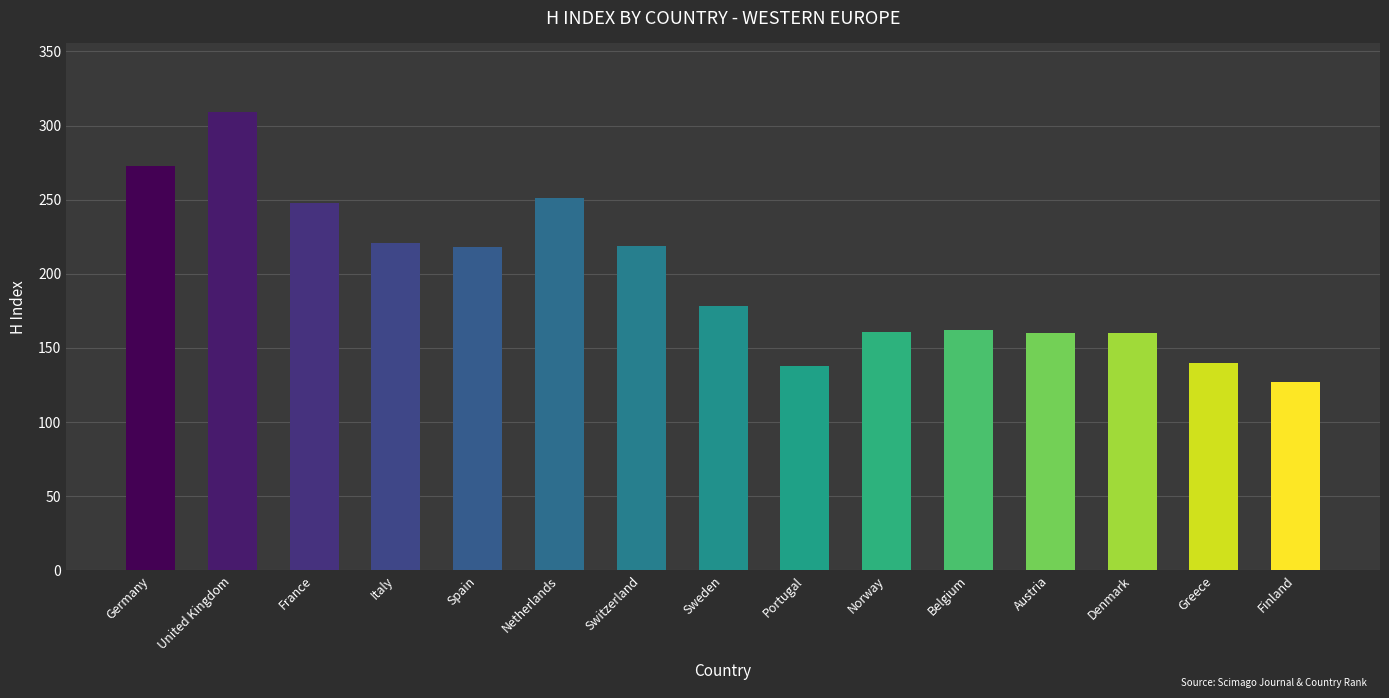

What is the change in value from Greece to Finland?

-13